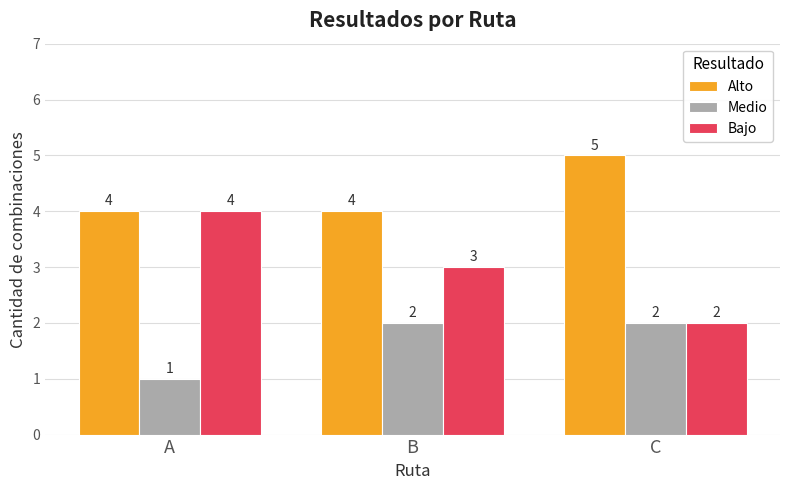

What is the sum of all Bajo values?

9